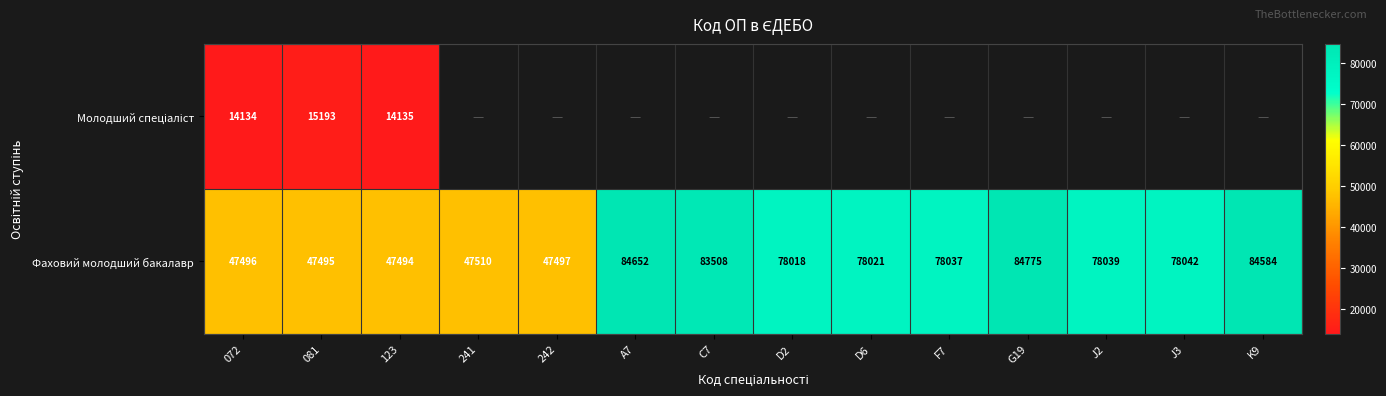

At which category is the sum across all series the highest?

081